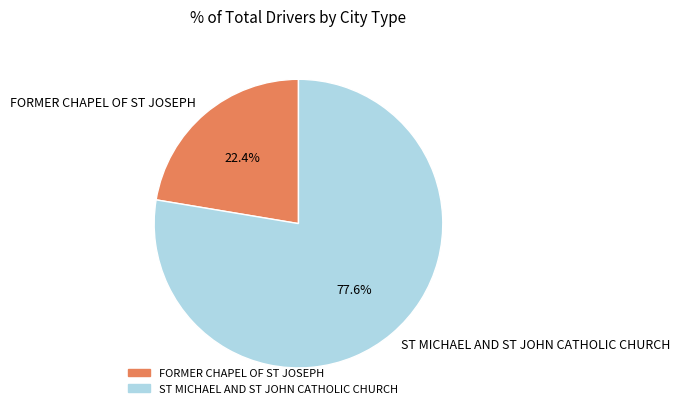

Is it true that ST MICHAEL AND ST JOHN CATHOLIC CHURCH is 87% of the pie?

False